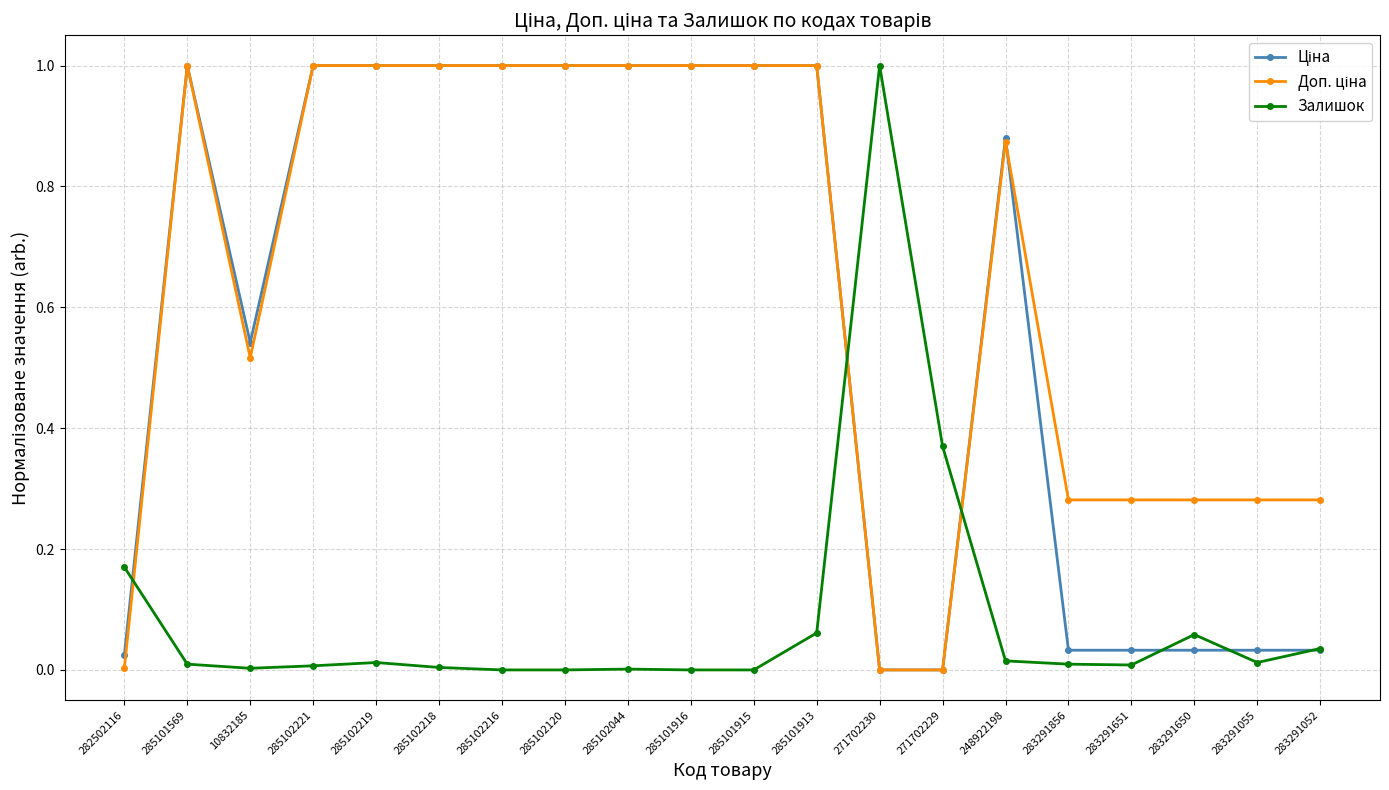

What is the spread (max minus min) of values at 271702230?

1.0